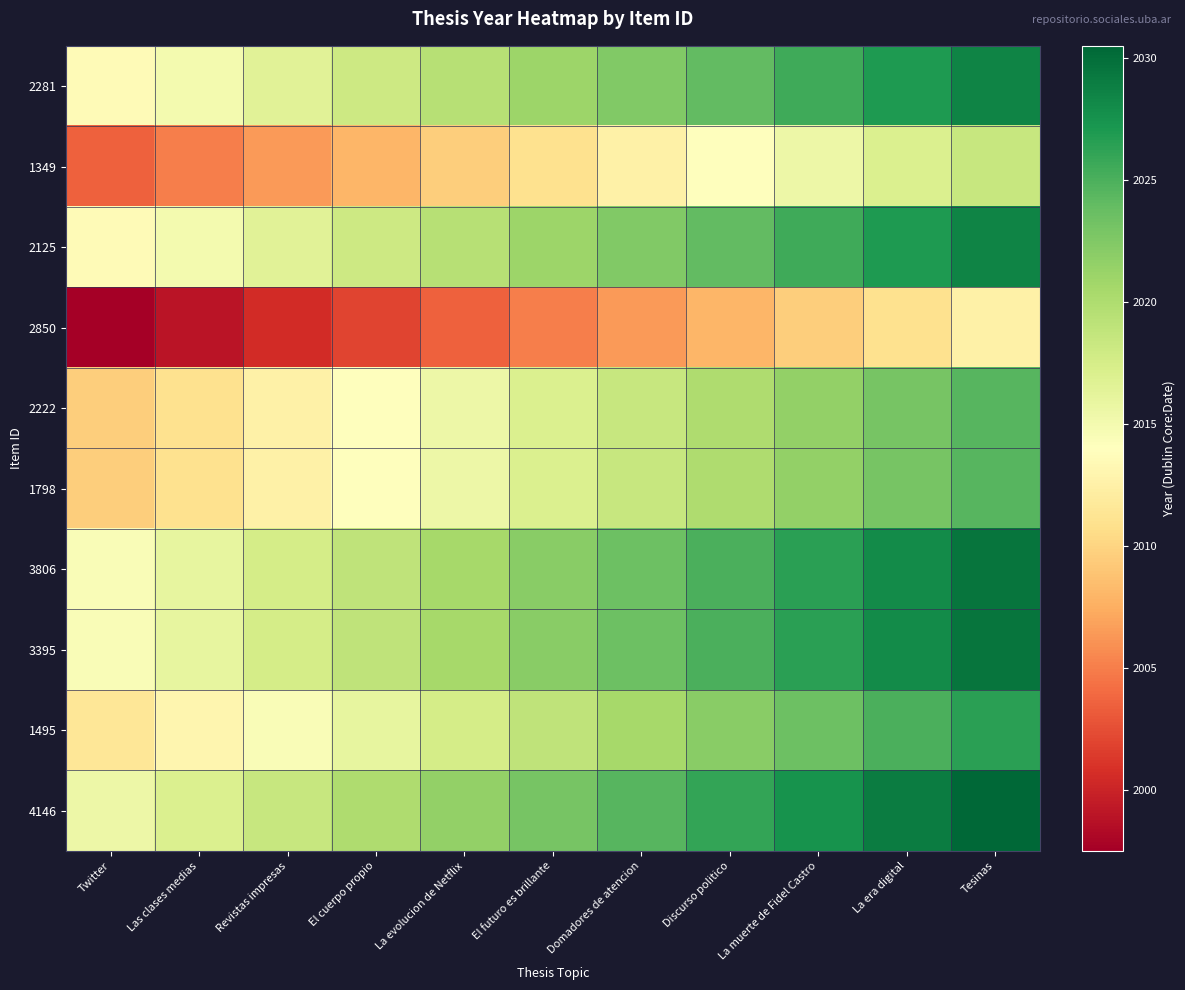

Reading left to right, extract all data points from this chart.

2281: Twitter=2013.5	Las clases medias=2015.0	Revistas impresas=2016.5	El cuerpo propio=2018.0	La evolucion de Netflix=2019.5	El futuro es brillante=2021.0	Domadores de atencion=2022.5	Discurso politico=2024.0	La muerte de Fidel Castro=2025.5	La era digital=2027.0	Tesinas=2028.5
1349: Twitter=2003.5	Las clases medias=2005.0	Revistas impresas=2006.5	El cuerpo propio=2008.0	La evolucion de Netflix=2009.5	El futuro es brillante=2011.0	Domadores de atencion=2012.5	Discurso politico=2014.0	La muerte de Fidel Castro=2015.5	La era digital=2017.0	Tesinas=2018.5
2125: Twitter=2013.5	Las clases medias=2015.0	Revistas impresas=2016.5	El cuerpo propio=2018.0	La evolucion de Netflix=2019.5	El futuro es brillante=2021.0	Domadores de atencion=2022.5	Discurso politico=2024.0	La muerte de Fidel Castro=2025.5	La era digital=2027.0	Tesinas=2028.5
2850: Twitter=1997.5	Las clases medias=1999.0	Revistas impresas=2000.5	El cuerpo propio=2002.0	La evolucion de Netflix=2003.5	El futuro es brillante=2005.0	Domadores de atencion=2006.5	Discurso politico=2008.0	La muerte de Fidel Castro=2009.5	La era digital=2011.0	Tesinas=2012.5
2222: Twitter=2009.5	Las clases medias=2011.0	Revistas impresas=2012.5	El cuerpo propio=2014.0	La evolucion de Netflix=2015.5	El futuro es brillante=2017.0	Domadores de atencion=2018.5	Discurso politico=2020.0	La muerte de Fidel Castro=2021.5	La era digital=2023.0	Tesinas=2024.5
1798: Twitter=2009.5	Las clases medias=2011.0	Revistas impresas=2012.5	El cuerpo propio=2014.0	La evolucion de Netflix=2015.5	El futuro es brillante=2017.0	Domadores de atencion=2018.5	Discurso politico=2020.0	La muerte de Fidel Castro=2021.5	La era digital=2023.0	Tesinas=2024.5
3806: Twitter=2014.5	Las clases medias=2016.0	Revistas impresas=2017.5	El cuerpo propio=2019.0	La evolucion de Netflix=2020.5	El futuro es brillante=2022.0	Domadores de atencion=2023.5	Discurso politico=2025.0	La muerte de Fidel Castro=2026.5	La era digital=2028.0	Tesinas=2029.5
3395: Twitter=2014.5	Las clases medias=2016.0	Revistas impresas=2017.5	El cuerpo propio=2019.0	La evolucion de Netflix=2020.5	El futuro es brillante=2022.0	Domadores de atencion=2023.5	Discurso politico=2025.0	La muerte de Fidel Castro=2026.5	La era digital=2028.0	Tesinas=2029.5
1495: Twitter=2011.5	Las clases medias=2013.0	Revistas impresas=2014.5	El cuerpo propio=2016.0	La evolucion de Netflix=2017.5	El futuro es brillante=2019.0	Domadores de atencion=2020.5	Discurso politico=2022.0	La muerte de Fidel Castro=2023.5	La era digital=2025.0	Tesinas=2026.5
4146: Twitter=2015.5	Las clases medias=2017.0	Revistas impresas=2018.5	El cuerpo propio=2020.0	La evolucion de Netflix=2021.5	El futuro es brillante=2023.0	Domadores de atencion=2024.5	Discurso politico=2026.0	La muerte de Fidel Castro=2027.5	La era digital=2029.0	Tesinas=2030.5